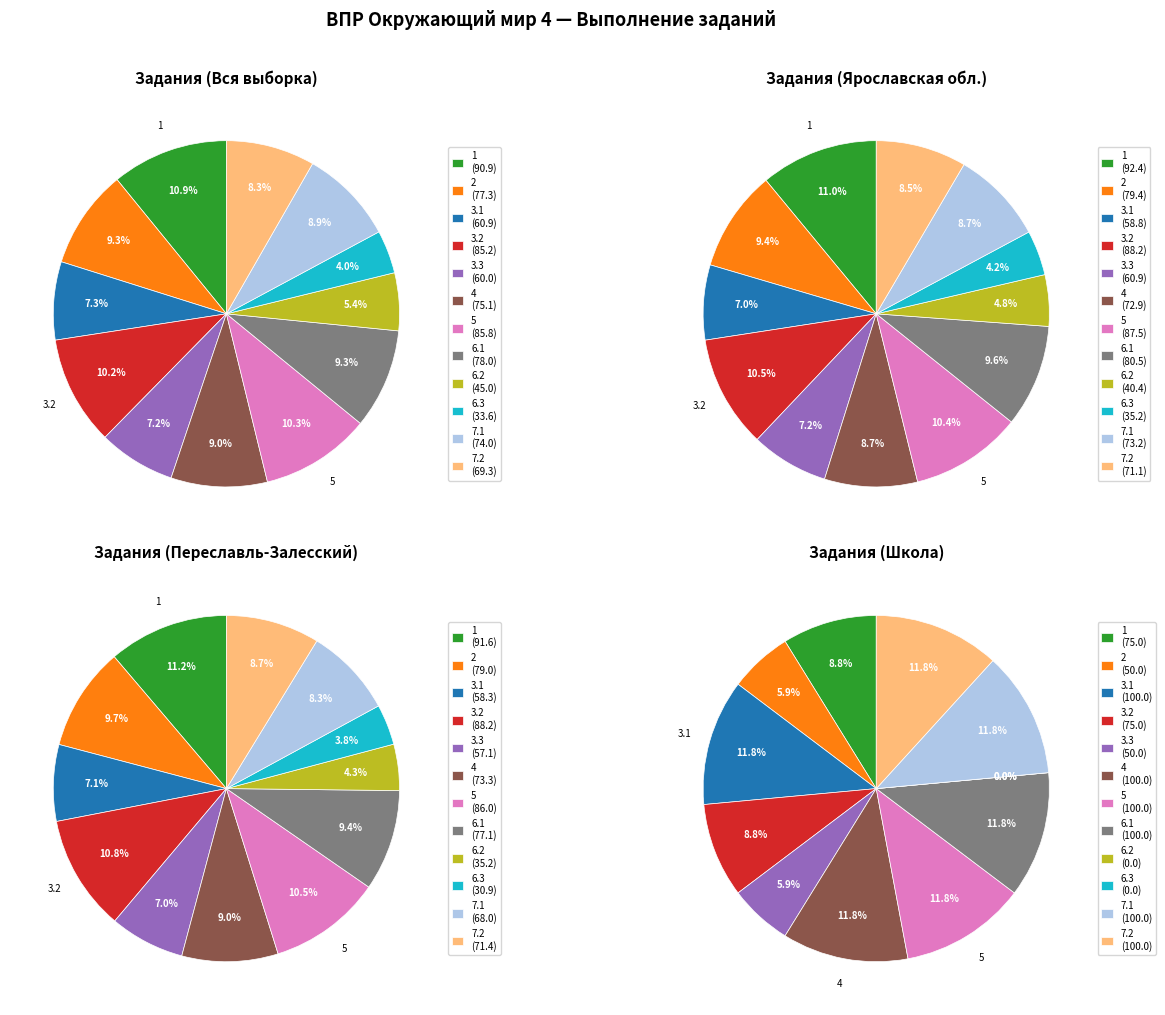

Between 2 and 7.1, which series saw the biggest shift?

Школа